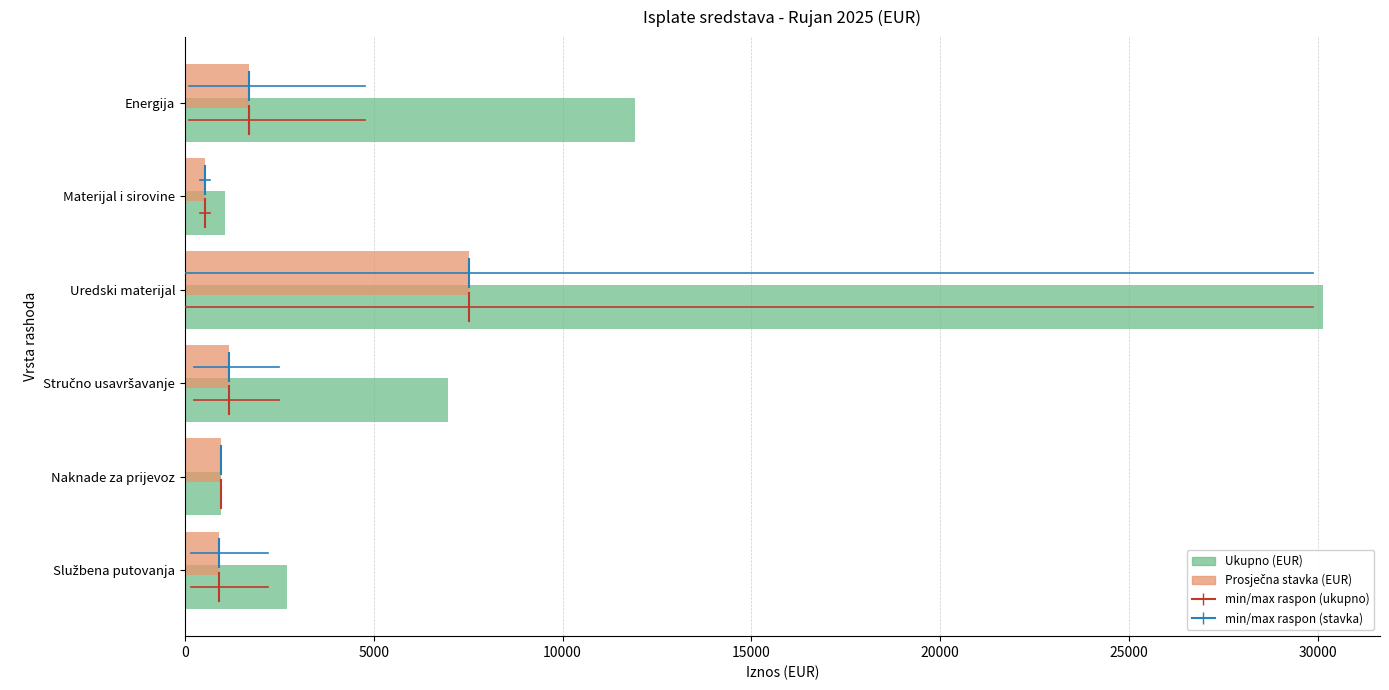

What is the total value across all series at Naknade za prijevoz?

1905.9